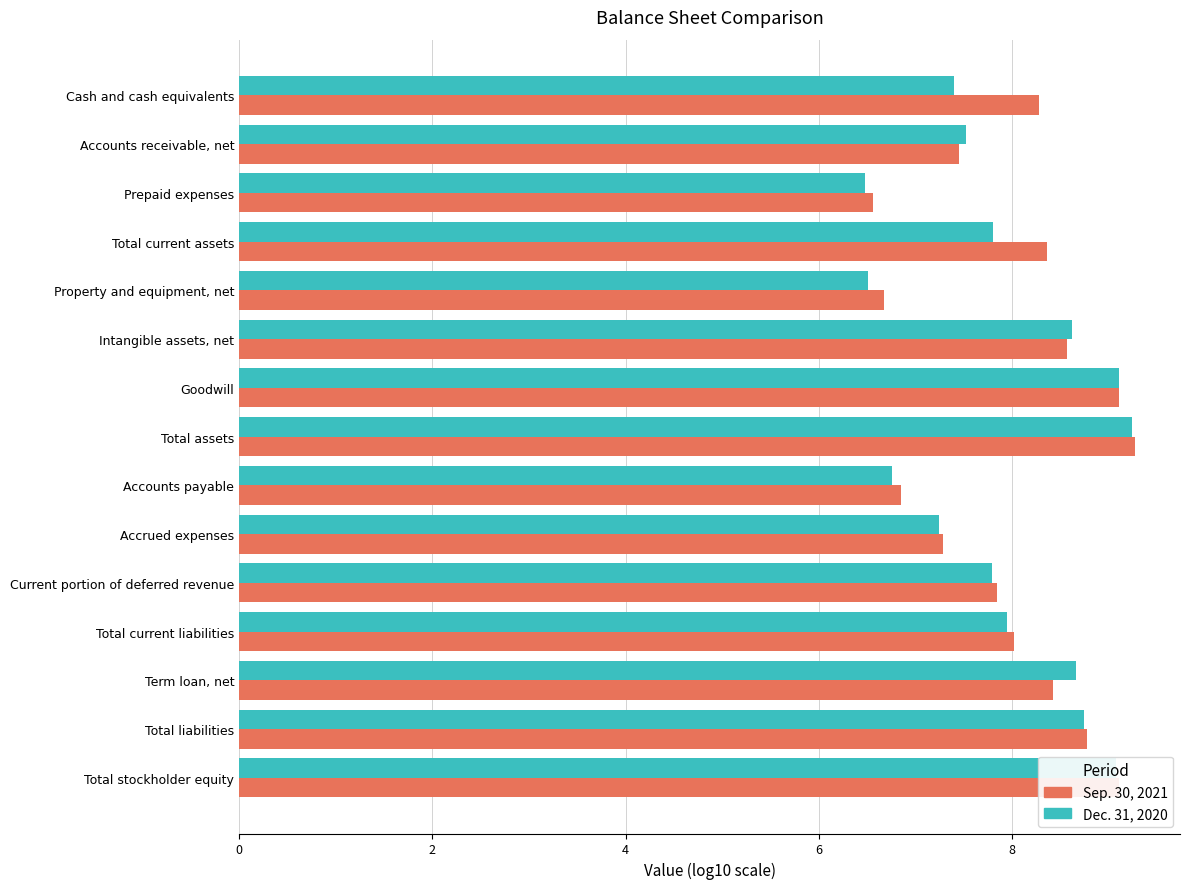

Which series has the largest range (max minus min)?

Dec. 31, 2020